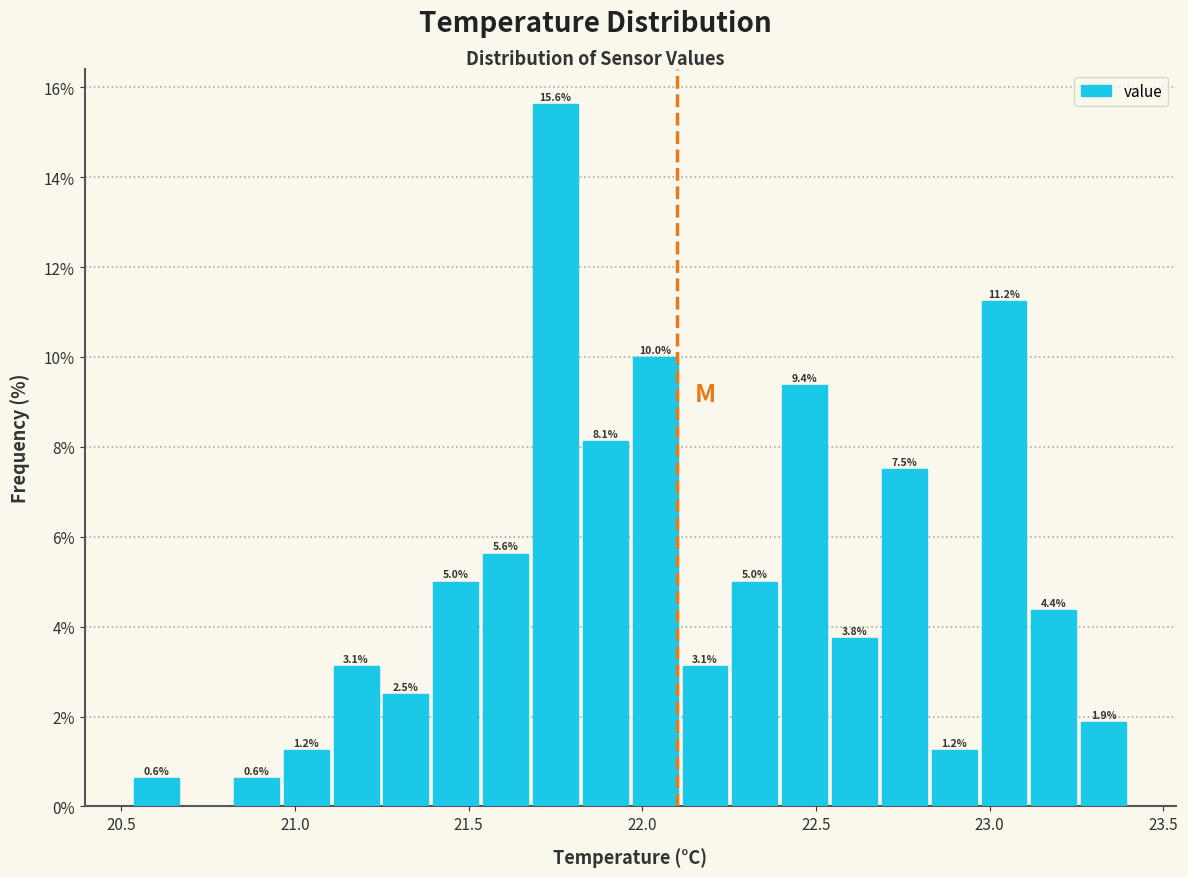

Read against the x-axis, roughly where is the centre of the tallest bar?

21.75